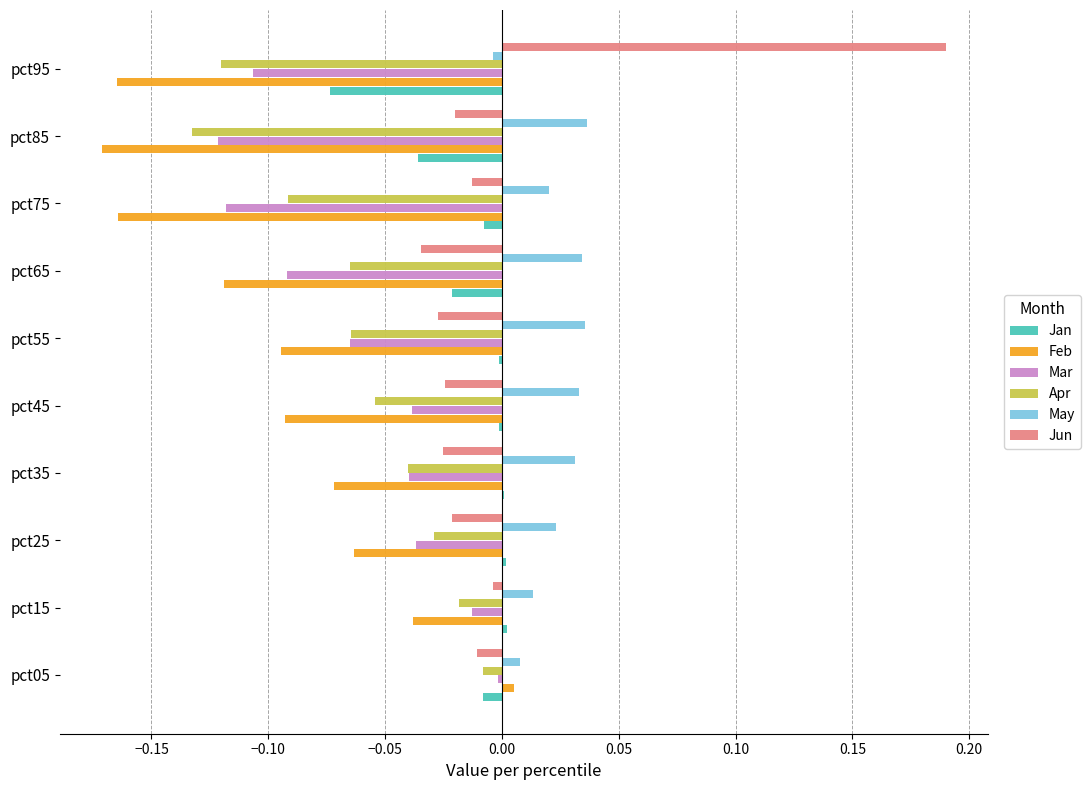

Which category has the highest value in the Apr series?

pct05